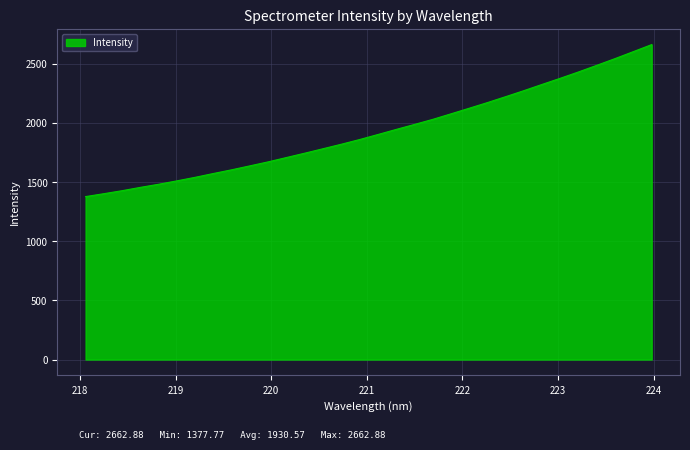

What is the minimum value shown in the chart?

1377.8